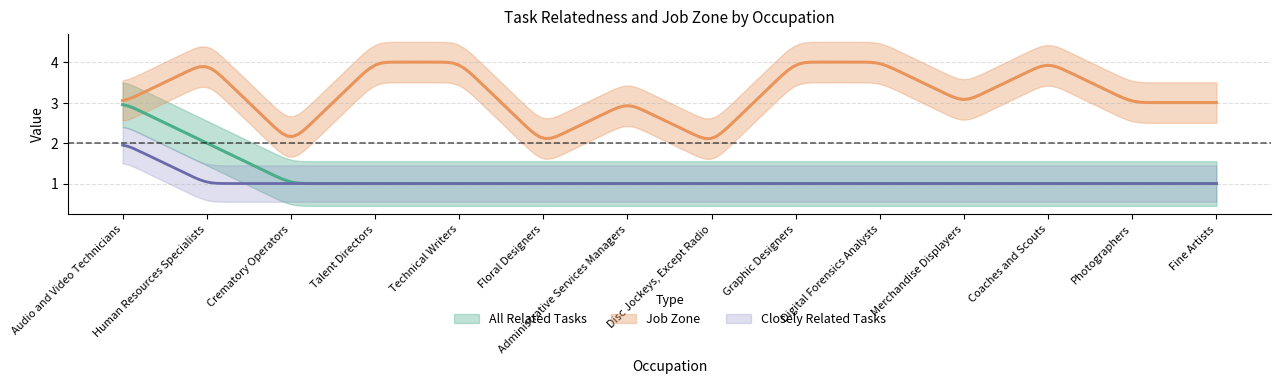

At which label is All Related Tasks closest to 2?

Human Resources Specialists